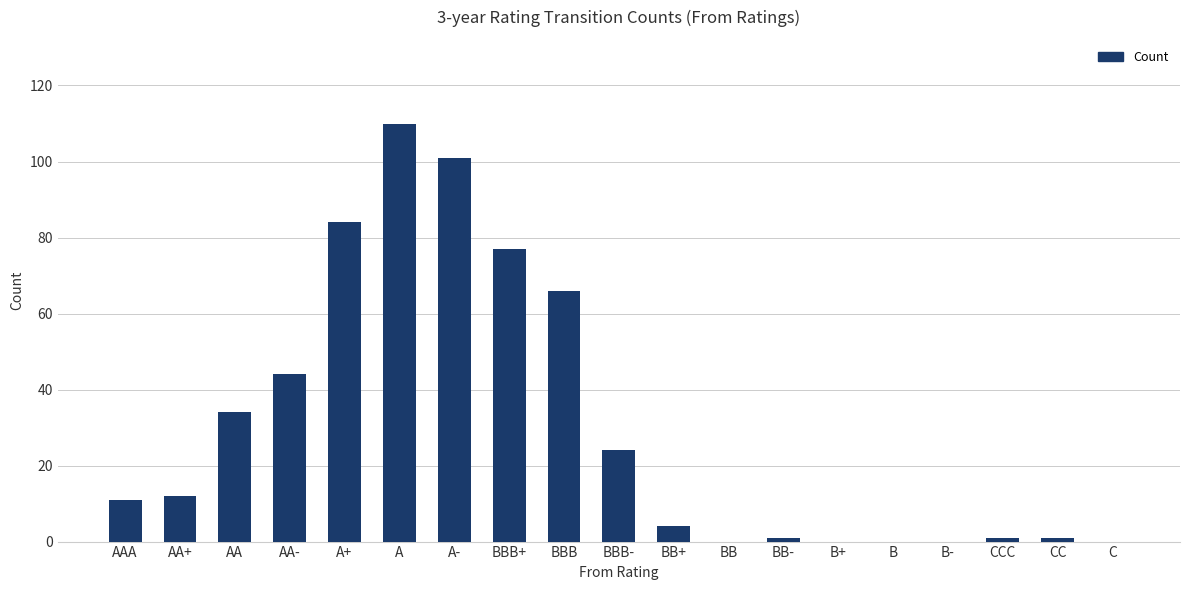

What value does the data have at AAA?

11